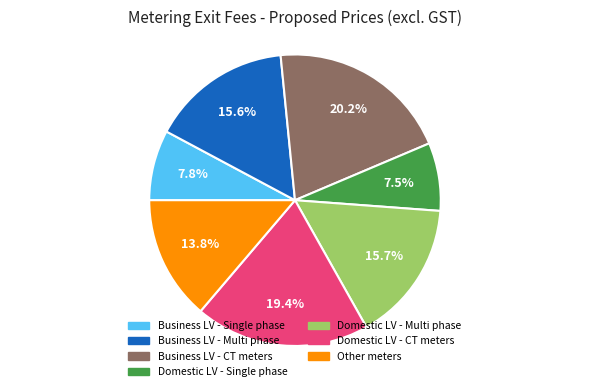

What is the largest slice in the pie chart?

Business LV - CT meters